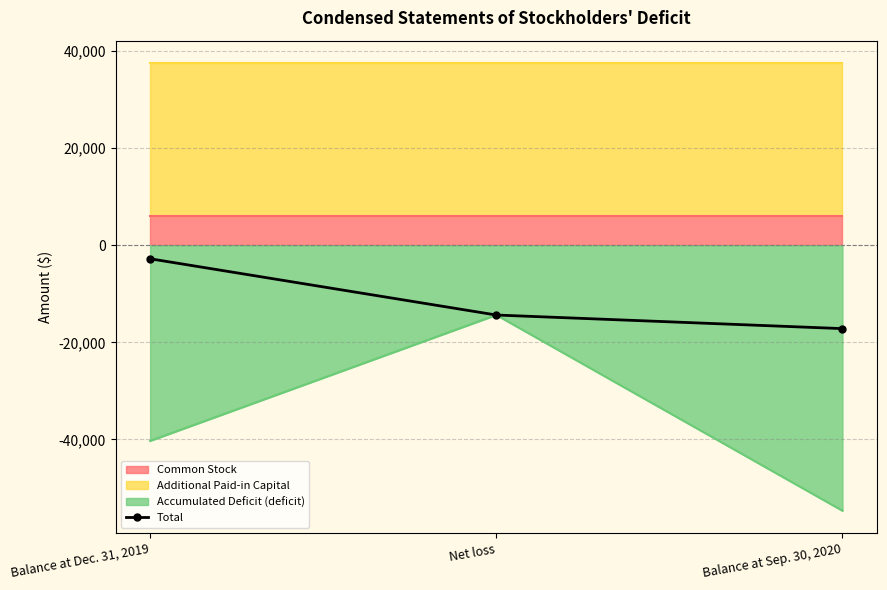

Count the values in the range -17181 to -2800.

3